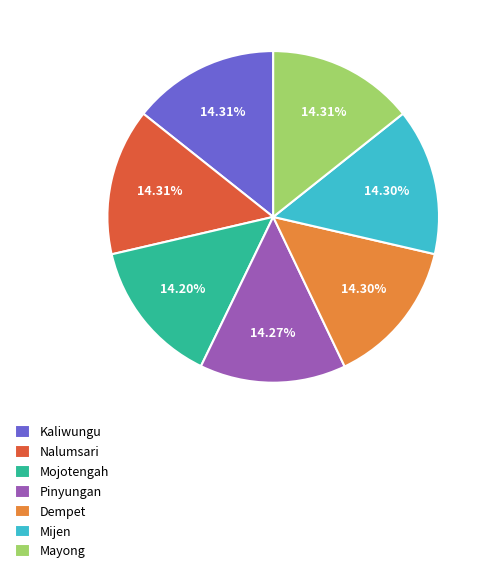

Combined, do Nalumsari and Mayong account for over 50%?

No